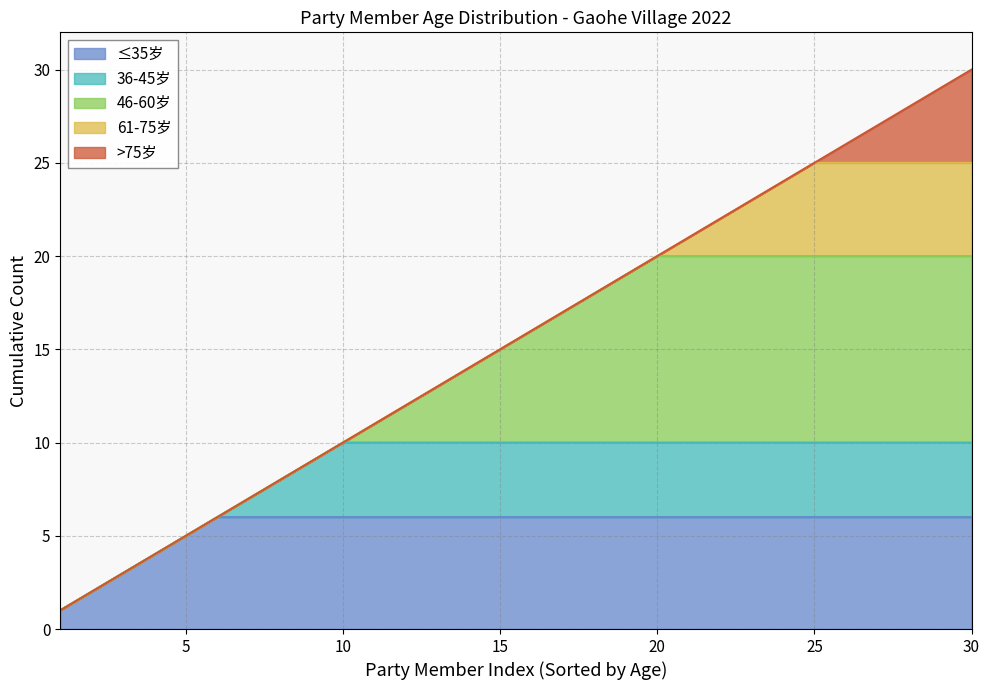

Does the chart display data point markers on the line(s)?

No